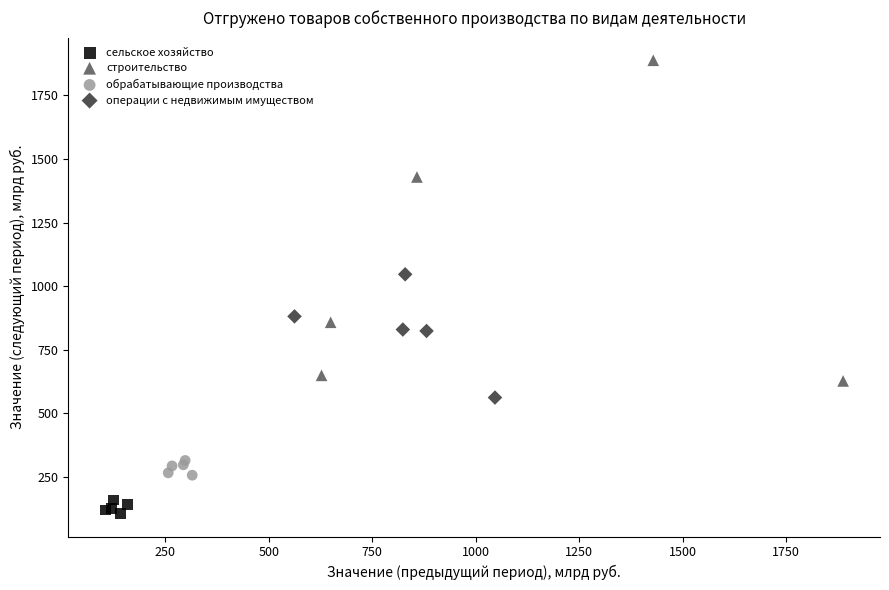

What are all the series names shown in the legend?

сельское хозяйство, строительство, обрабатывающие производства, операции с недвижимым имуществом